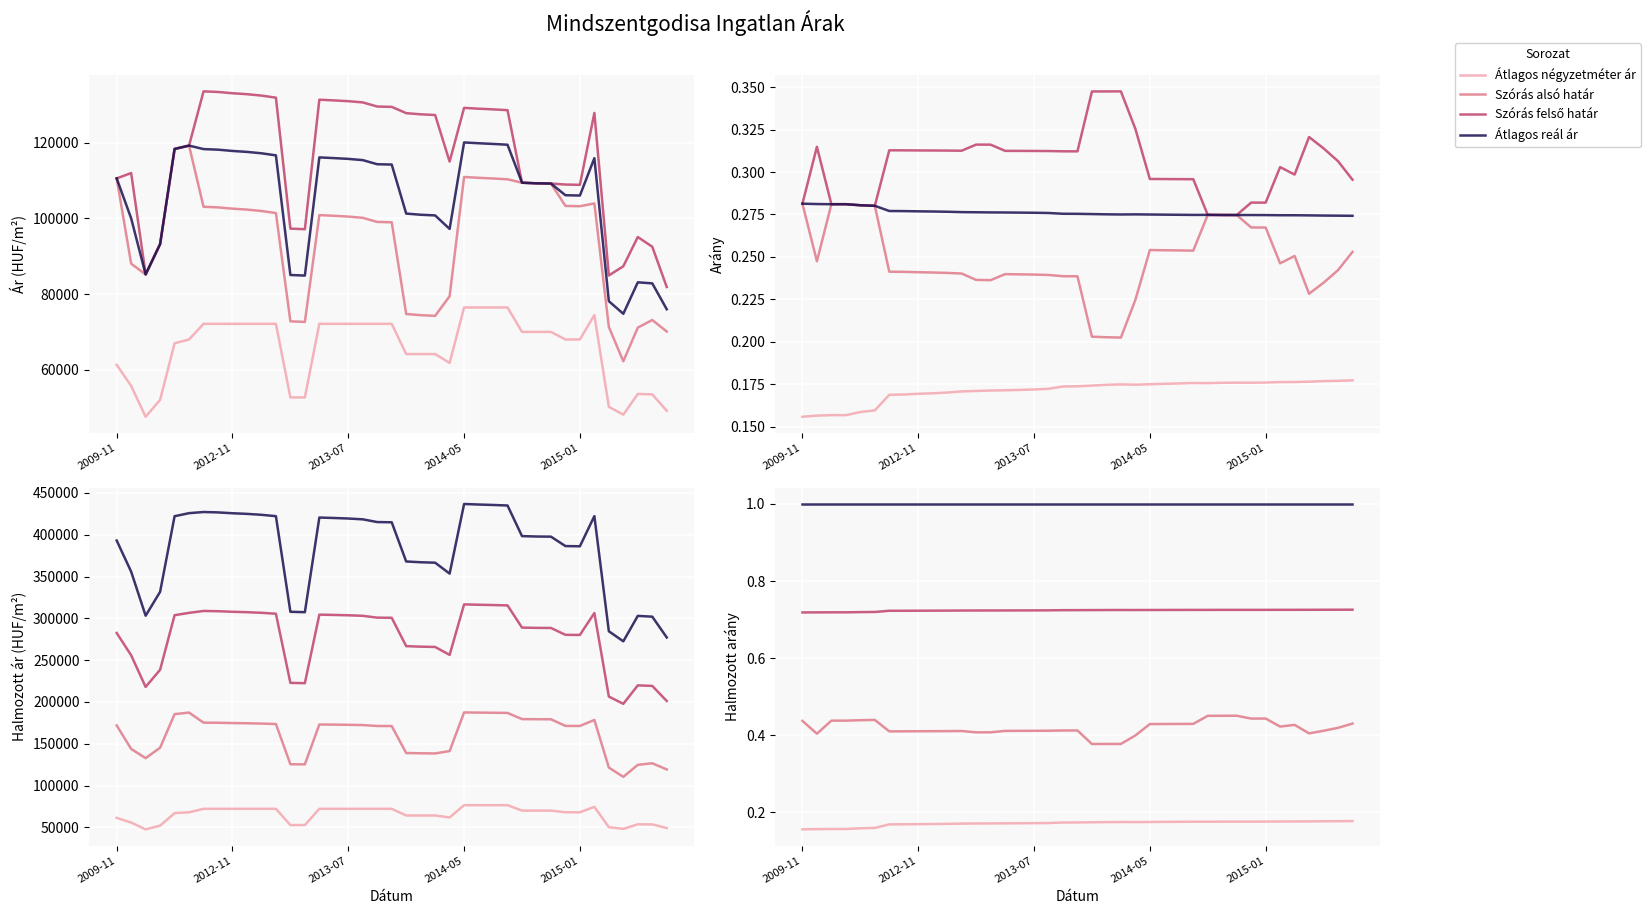

List the series in order of their peak value, highest first.

Átlagos reál ár, Szórás felső határ, Szórás alsó határ, Átlagos négyzetméter ár